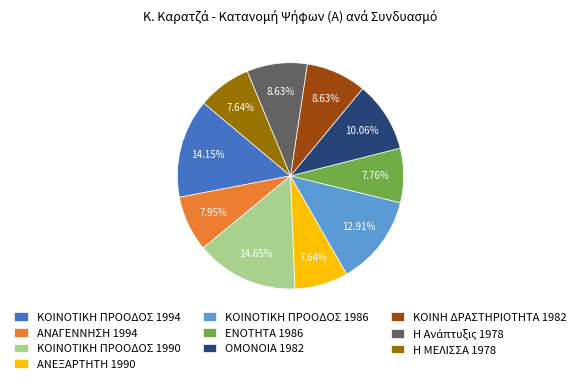

To the nearest percent, what is the difference between the ΚΟΙΝΗ ΔΡΑΣΤΗΡΙΟΤΗΤΑ 1982 and ΚΟΙΝΟΤΙΚΗ ΠΡΟΟΔΟΣ 1986 slice percentages?

4%